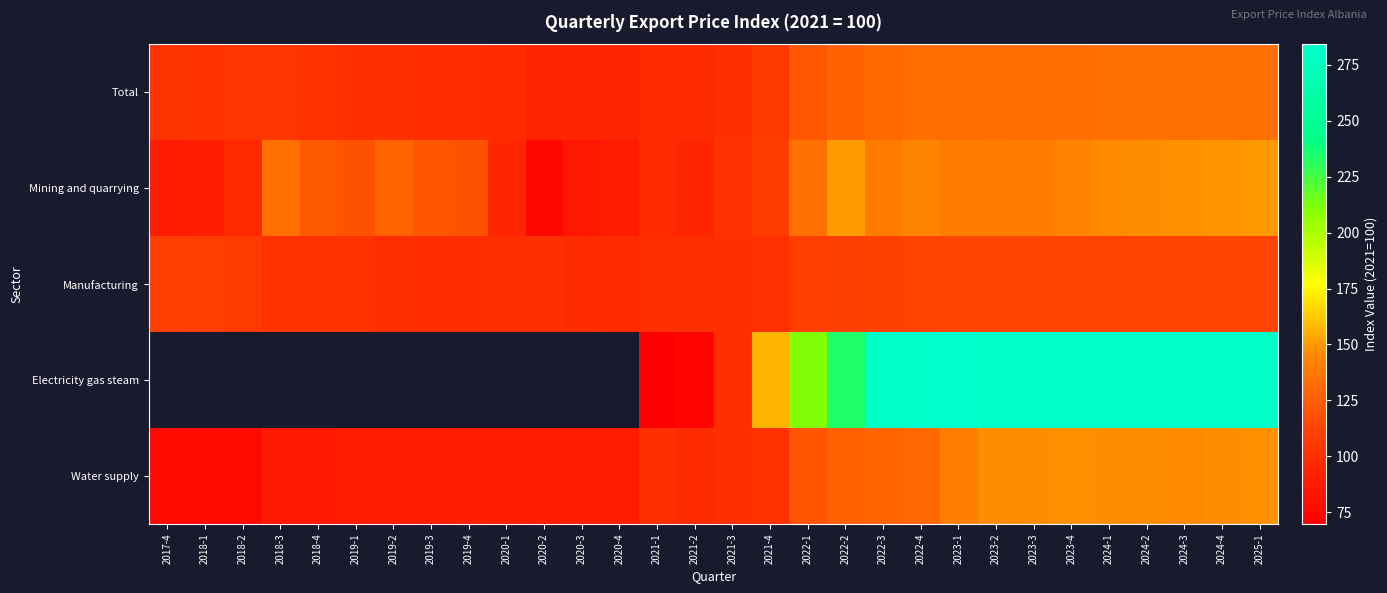

What is the difference between the maximum and minimum values in the Water supply series?

71.8